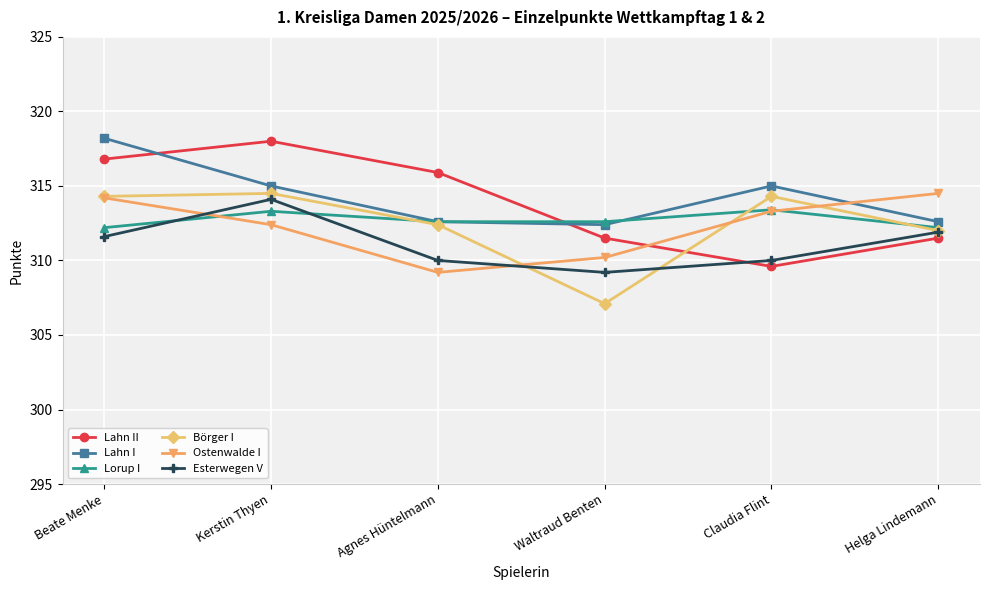

In Lorup I, how many points are higher than both neighbors (excluding endpoints)?

2